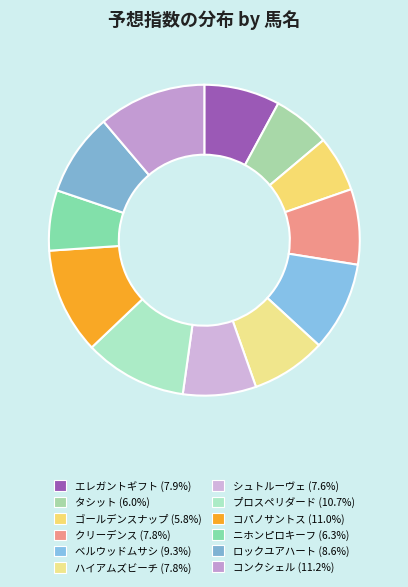

Is it true that コンクシェル is 1% of the pie?

False